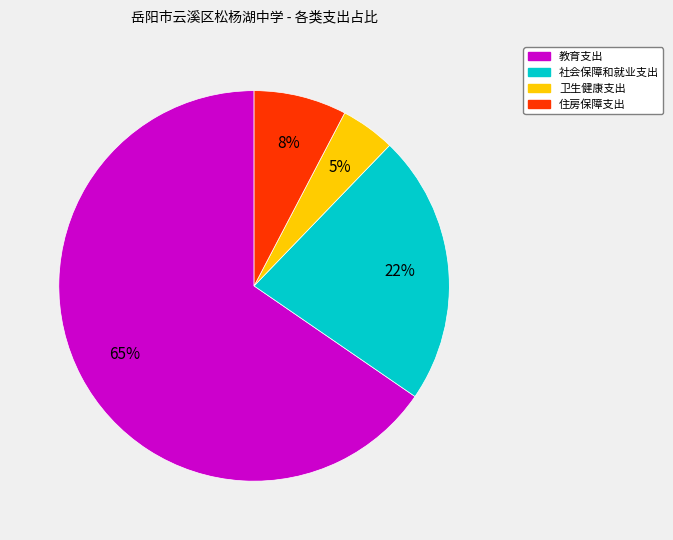

Which has a higher value, 卫生健康支出 or 住房保障支出?

住房保障支出